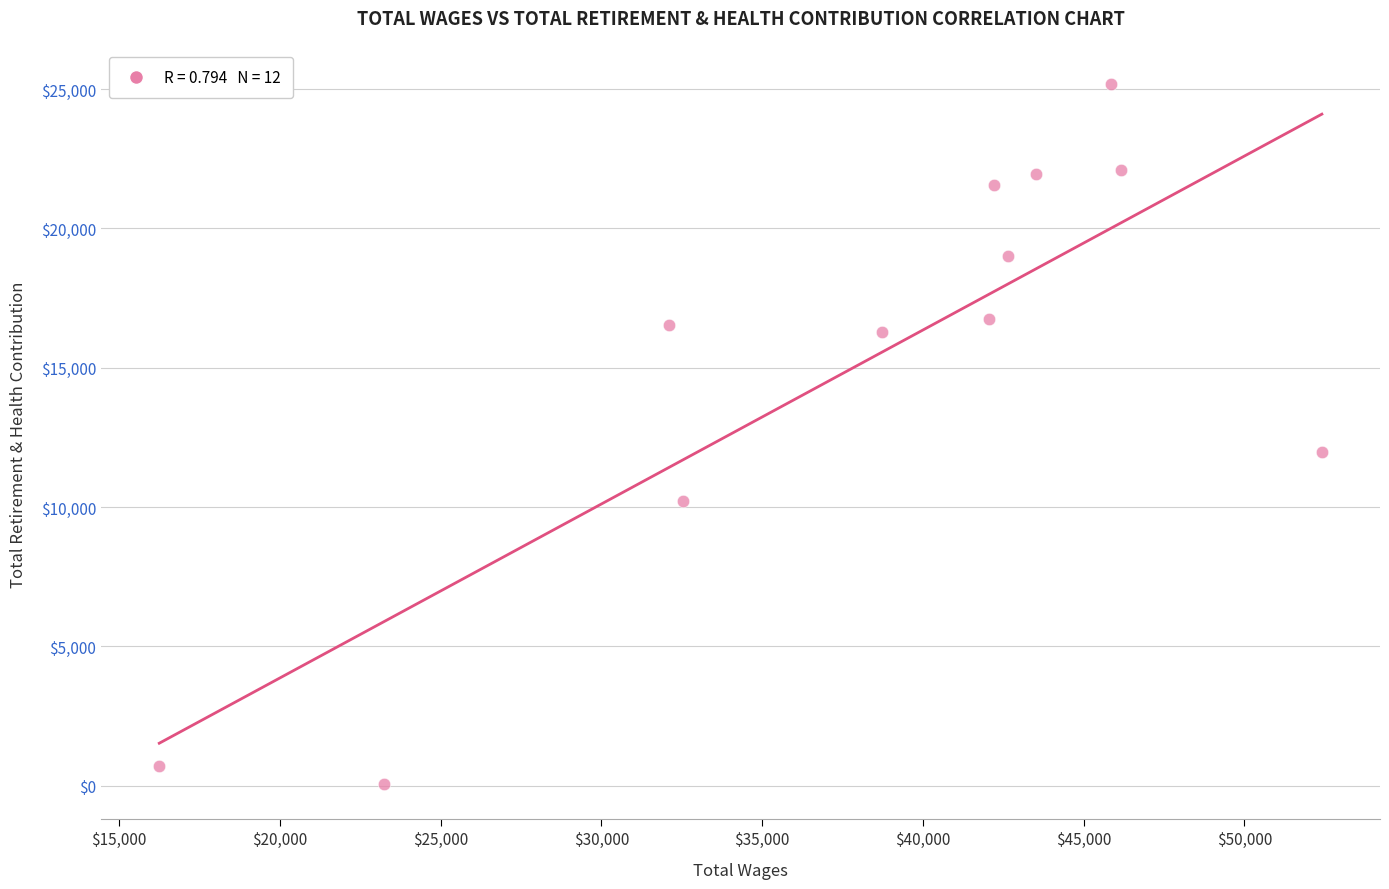

What Y value in the scatter plot is closest to 12615?

11986